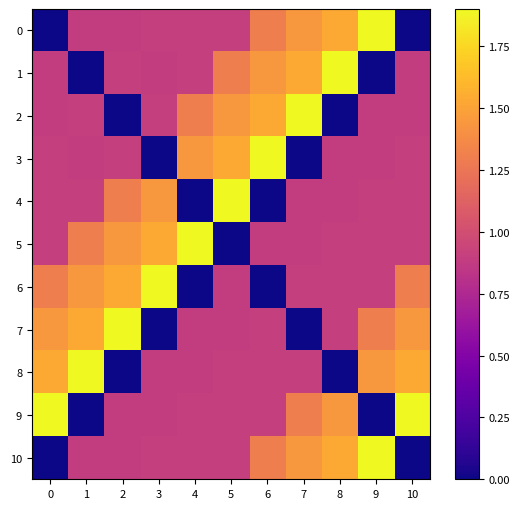

At how many categories does at least one series exceed 0?

11